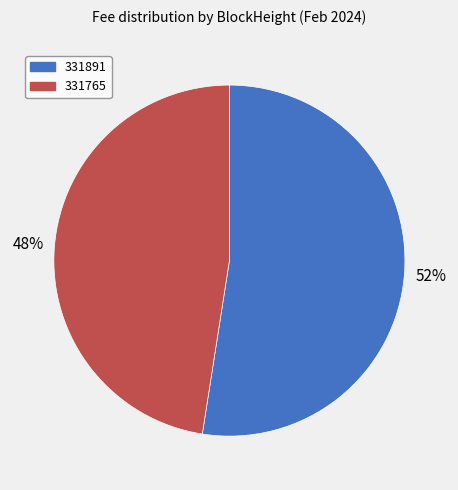

Which slice is the largest?

331891